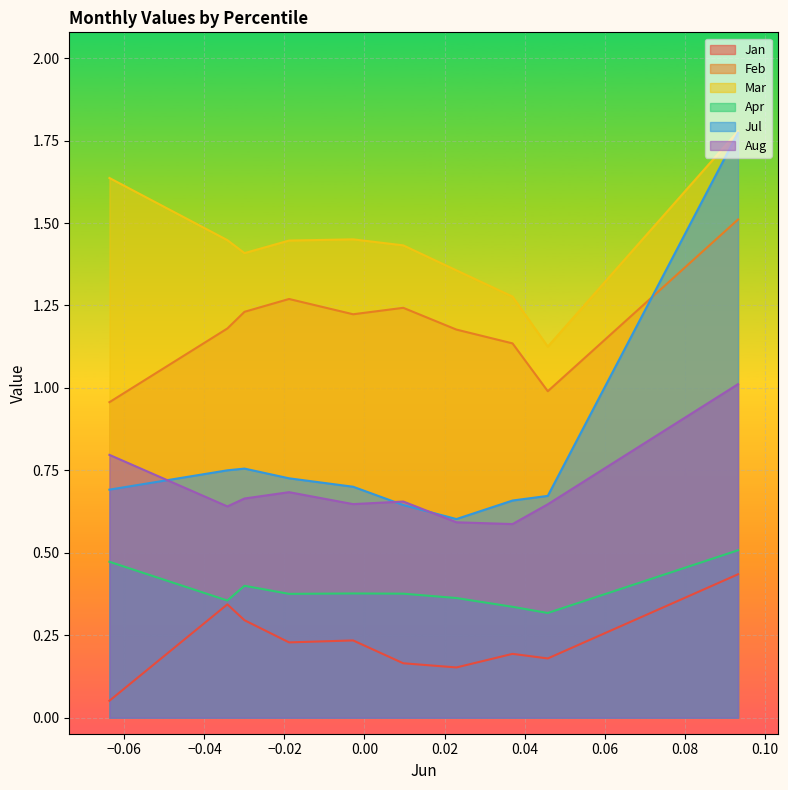

Which series has the widest spread of values?

Jul